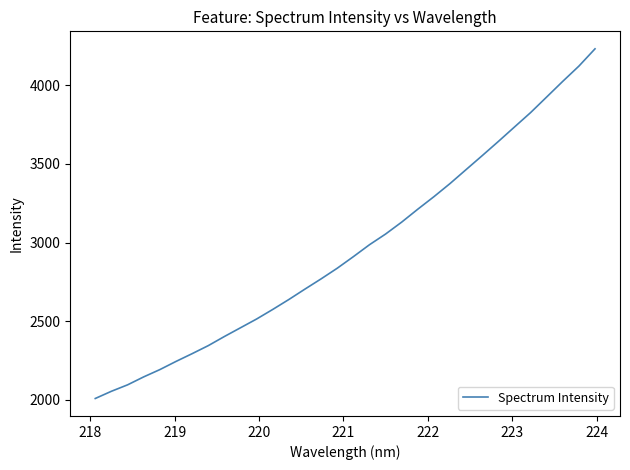

What is the greatest value displayed?

4230.9